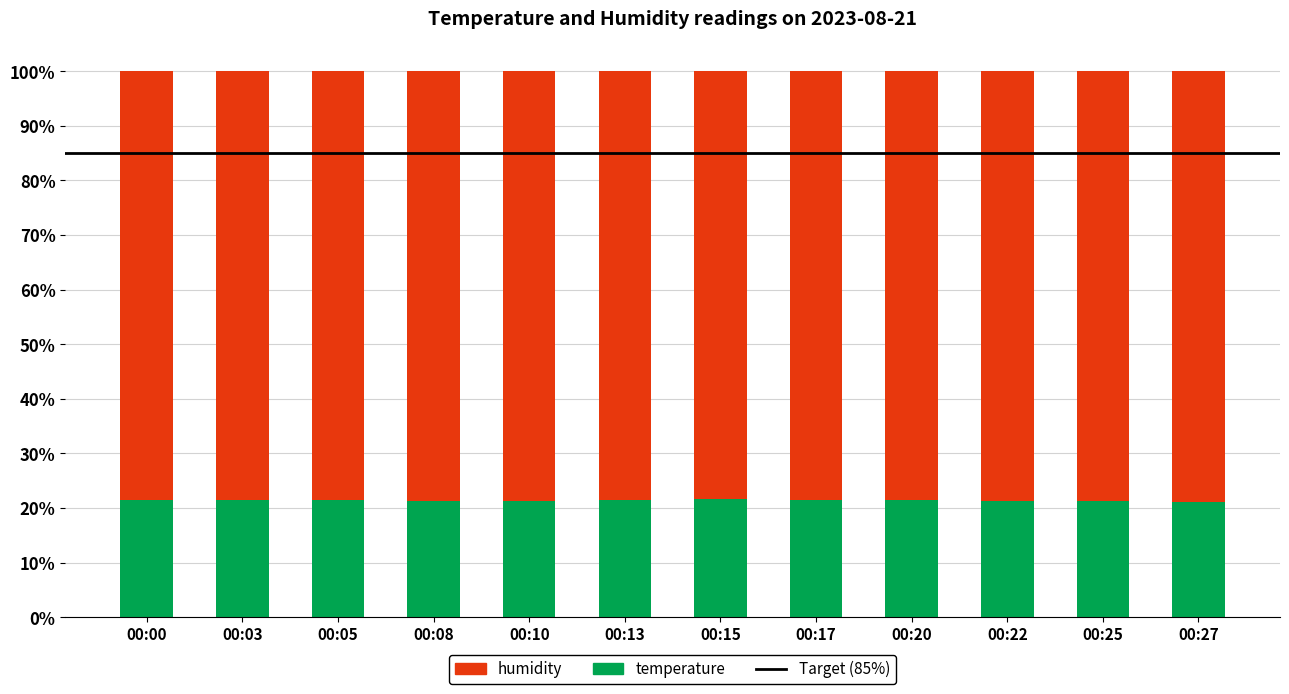

The value of temperature at 00:05 is 21.5. True or false?

True